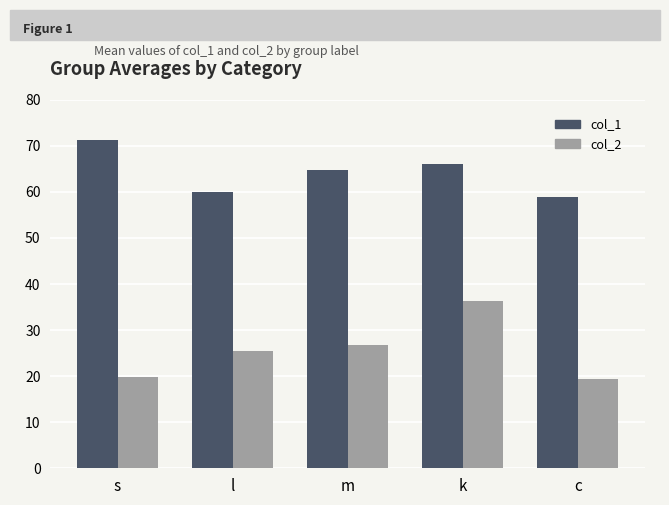

What is the minimum value for col_1?

58.8